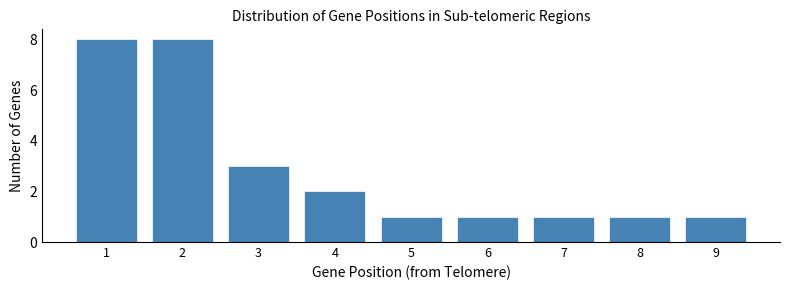

How tall is the bar that spans 4.5 to 5.5 on the x-axis? The values are not printed on the chart, so give them approximately, as read against the axis.

1